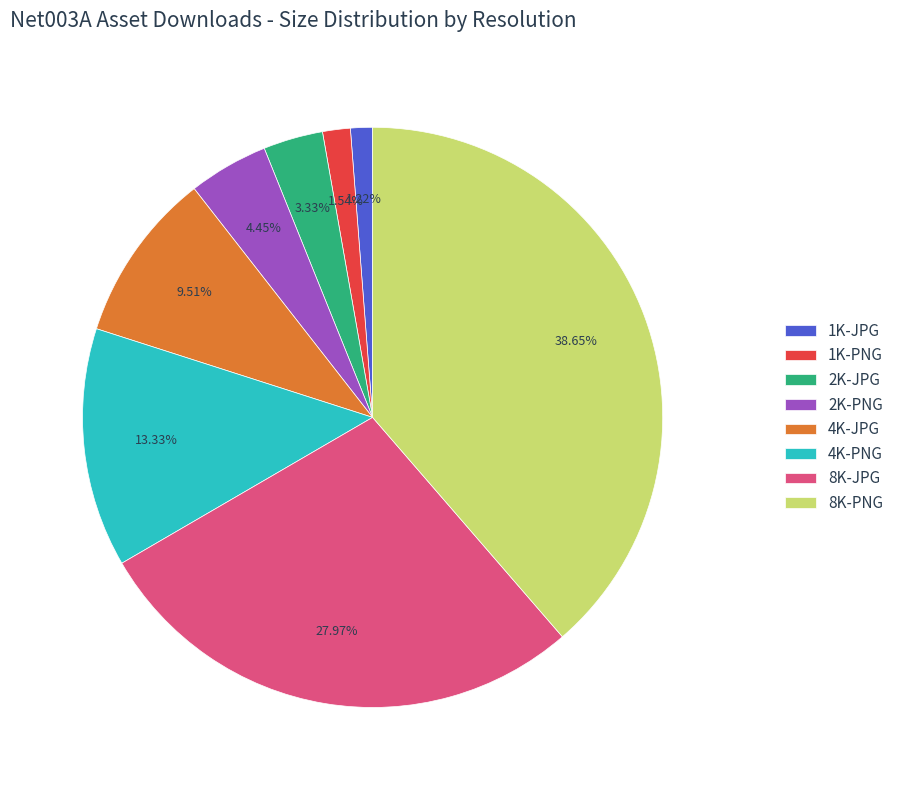

Is there a majority slice in this chart?

No